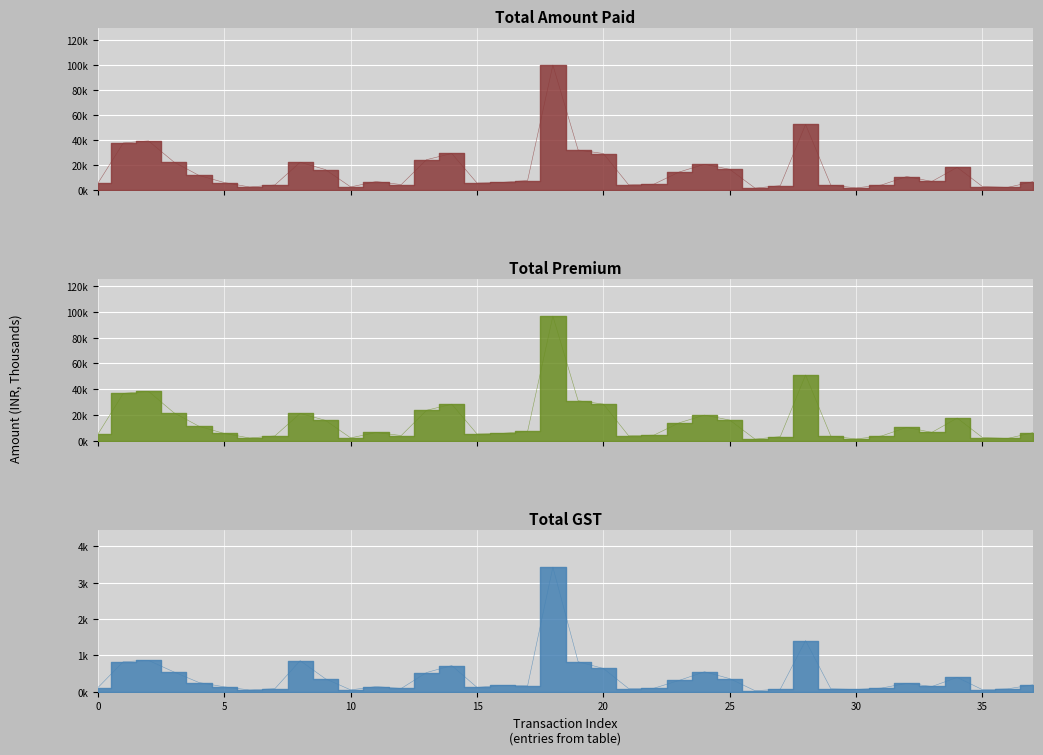

Which category has the lowest value across all series?

26